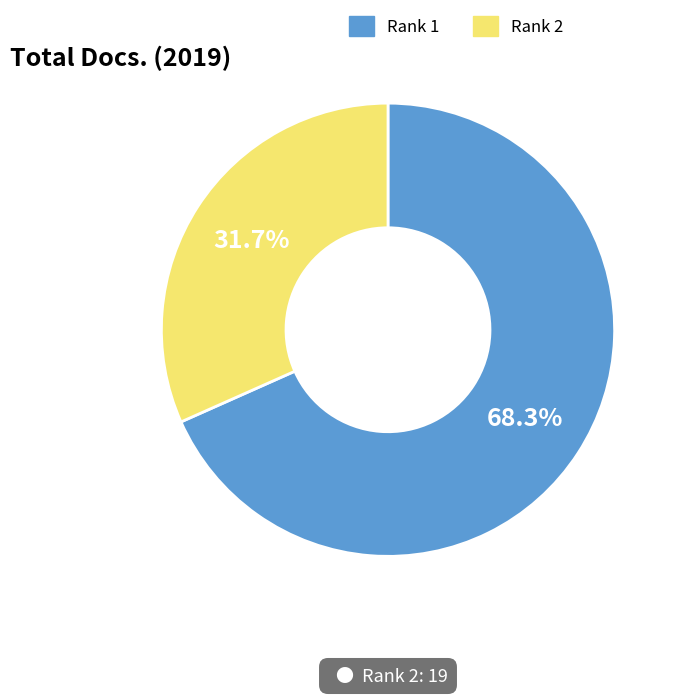

Which category has the biggest portion of the pie?

Rank 1